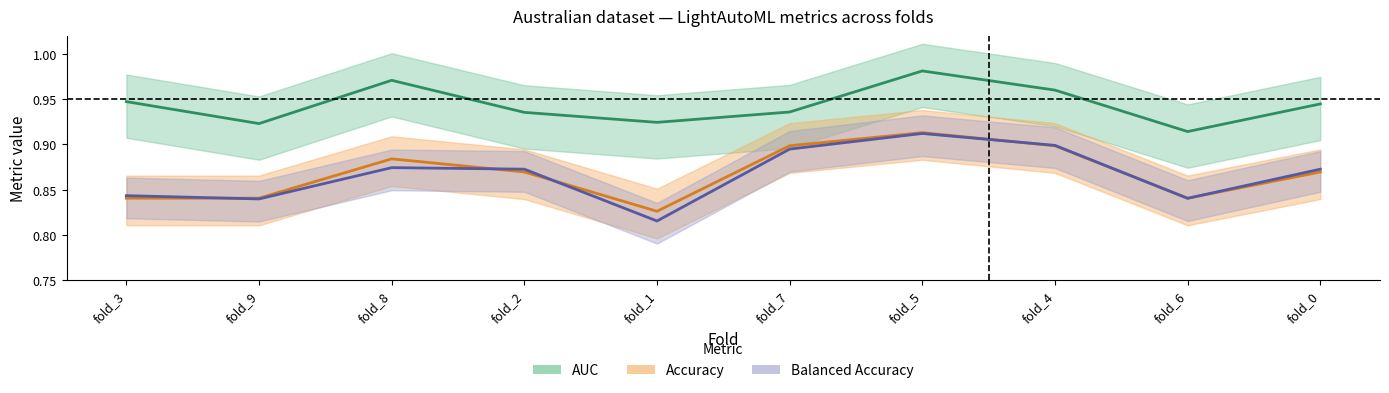

What is the total value across all series at fold_1?

2.6